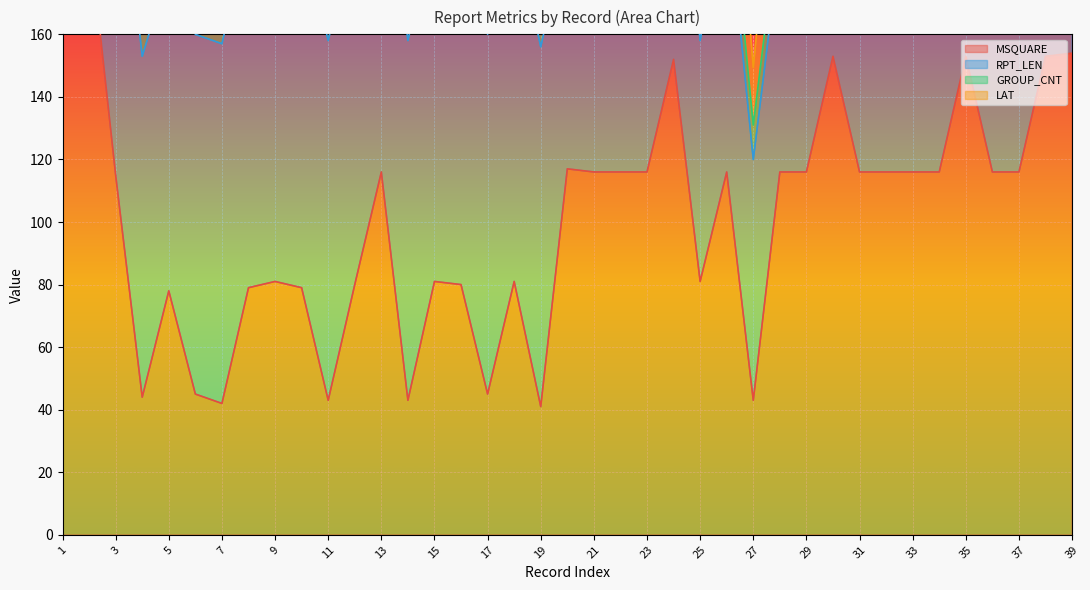

True or false: RPT_LEN and LAT cross at least once.

False